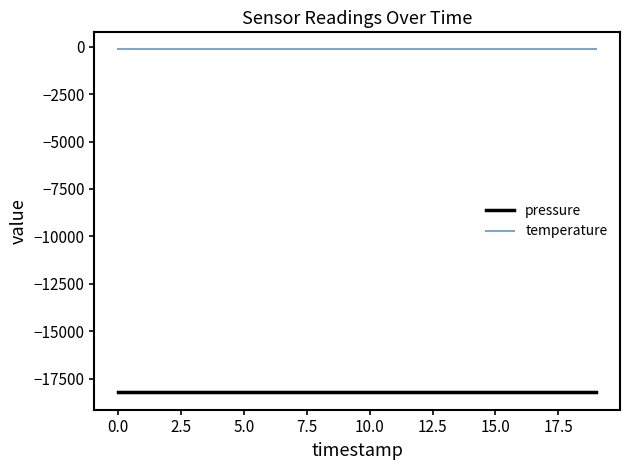

What is the maximum value for pressure?

-18184.5